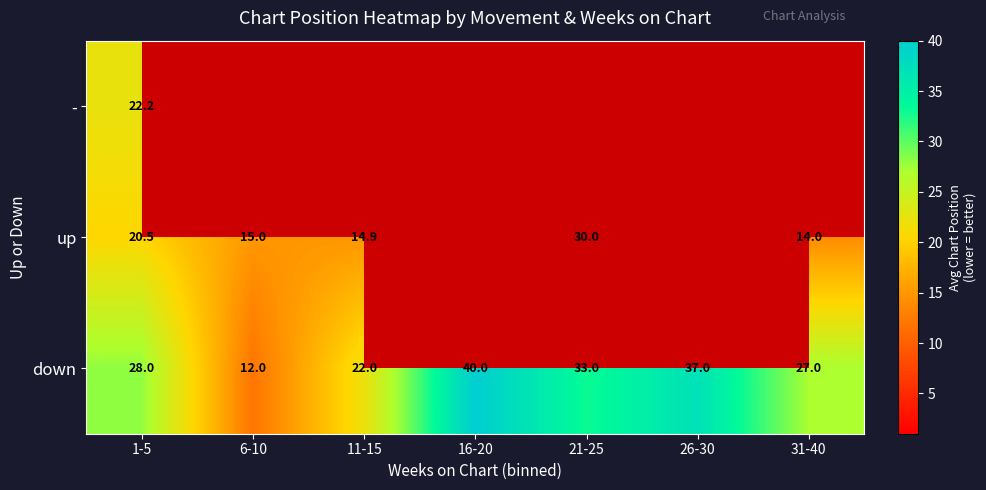

How many data points does each series have?

7